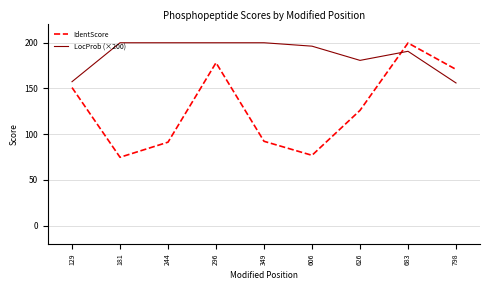

Where do IdentScore and LocProb (×200) first cross each other?

626 and 683